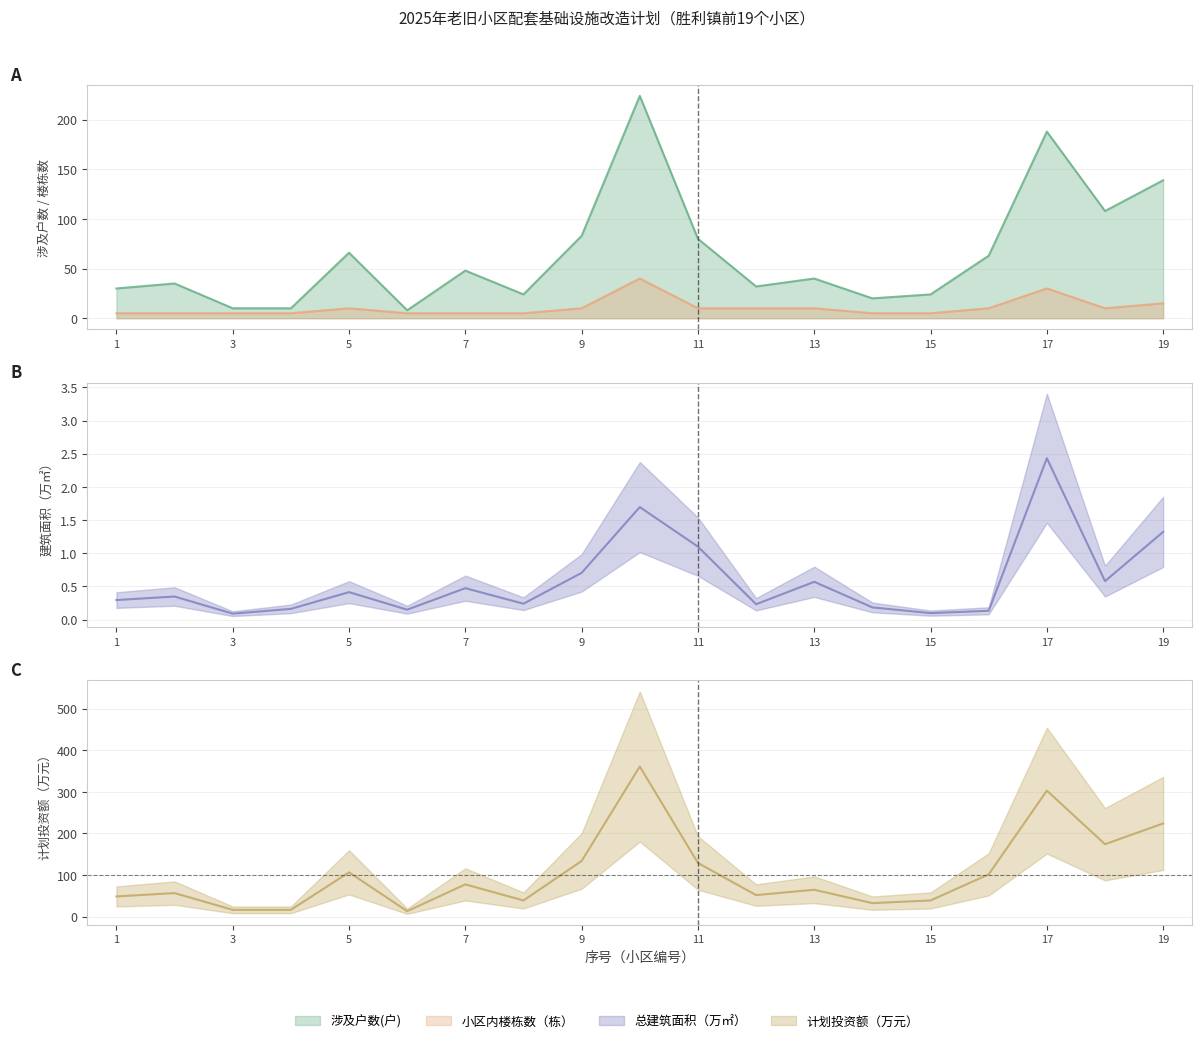

Is it true that 涉及户数(户) equals 257.0 at 17?

False